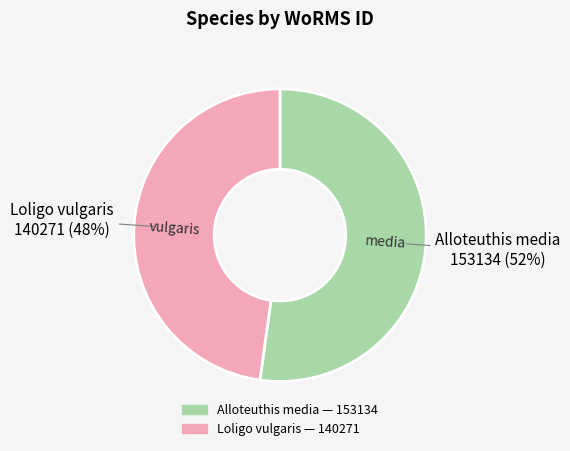

Rank the categories by value from highest to lowest.

Alloteuthis media, Loligo vulgaris